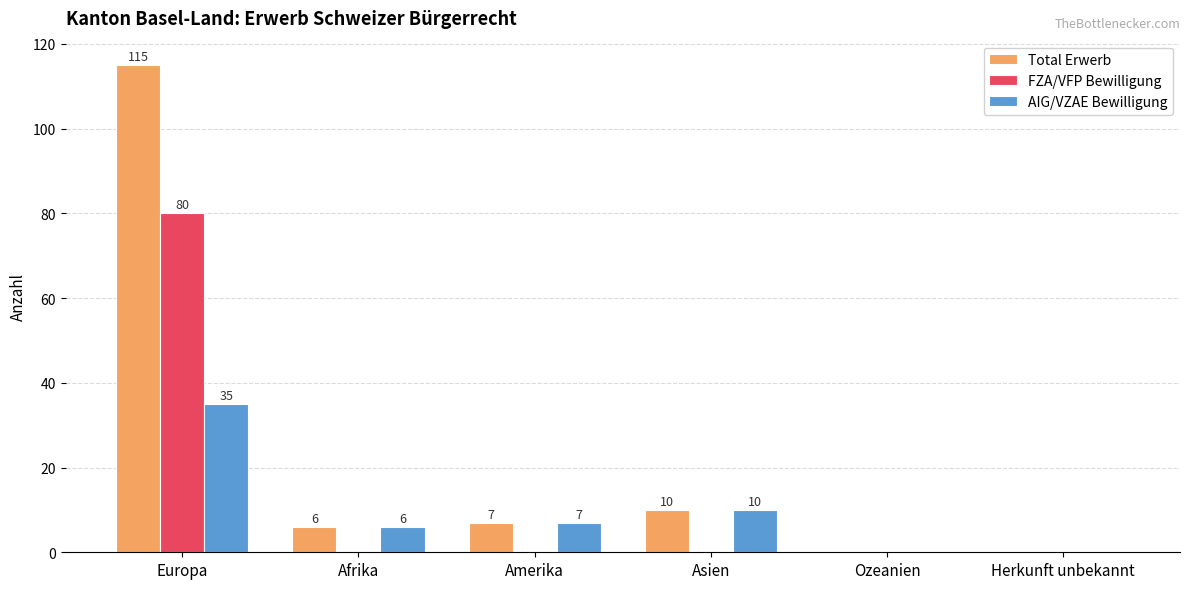

The Total Erwerb series shows 41 at Herkunft unbekannt. True or false?

False